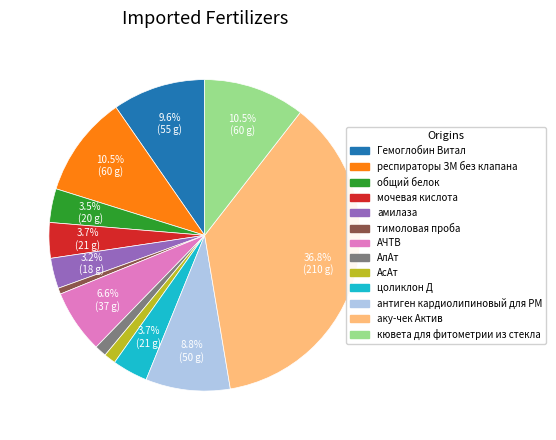

Is тимоловая проба the majority of the pie?

No